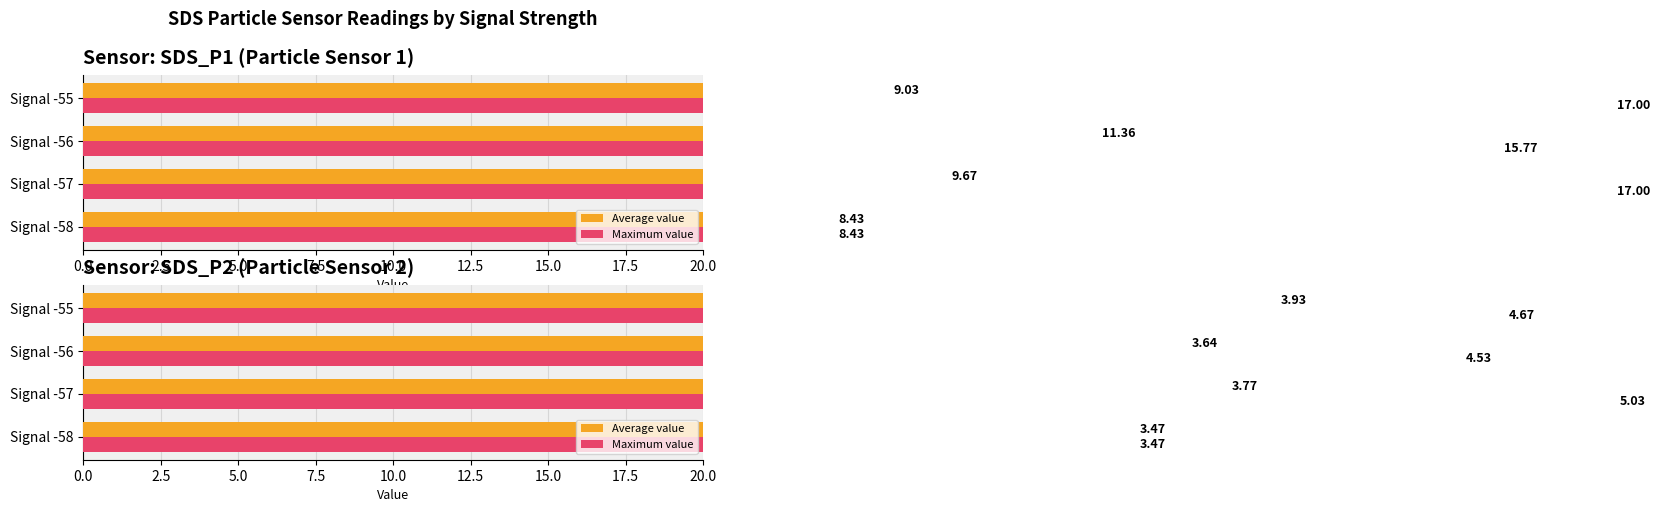

List the series in order of their overall mean, lowest first.

Average value, Maximum value